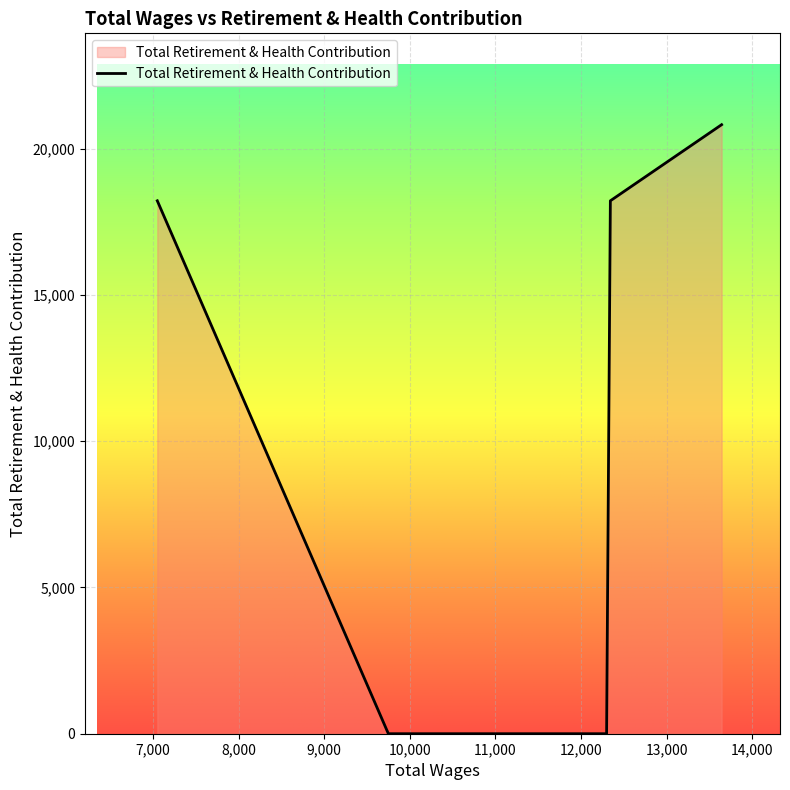

What is the greatest value displayed?

20824